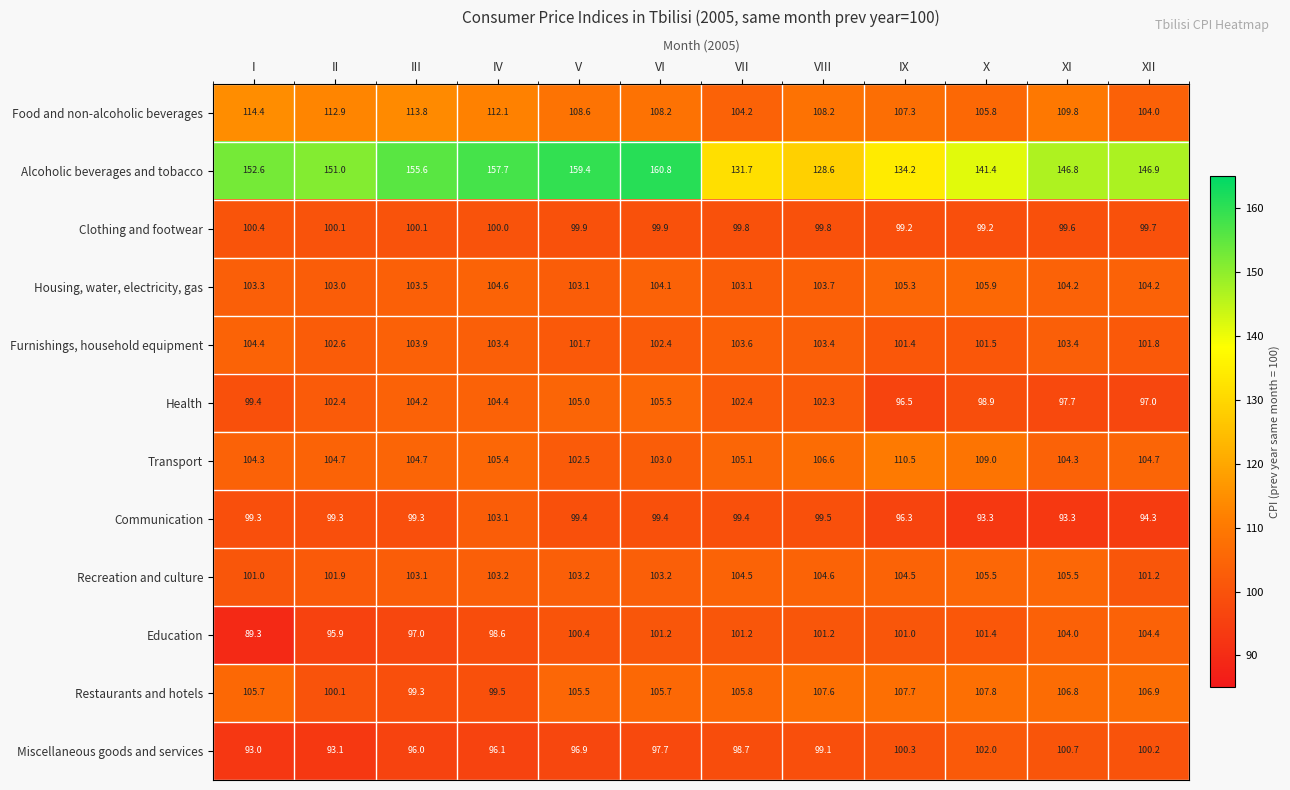

Is the value of Clothing and footwear at VI greater than the value of Transport at II?

No